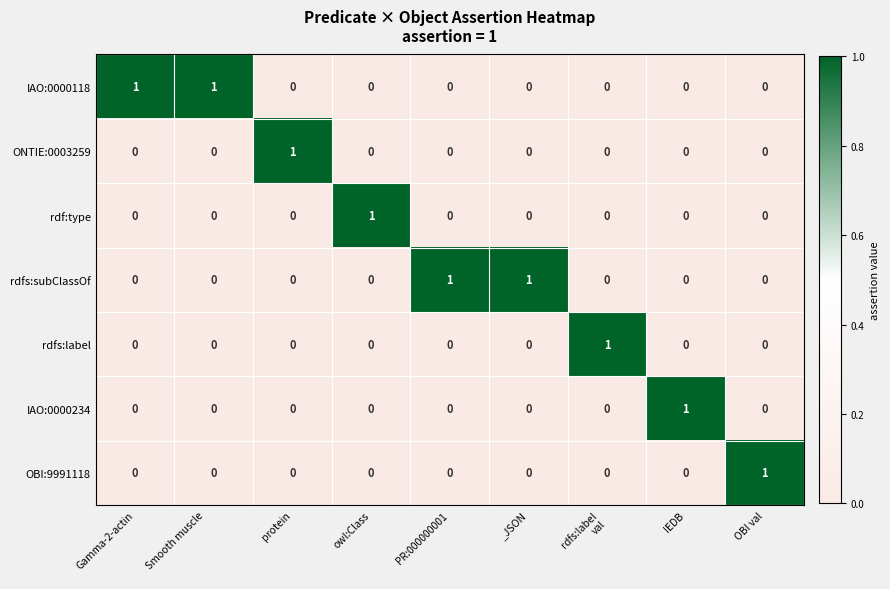

The value of ONTIE:0003259 at _JSON is 0. True or false?

True